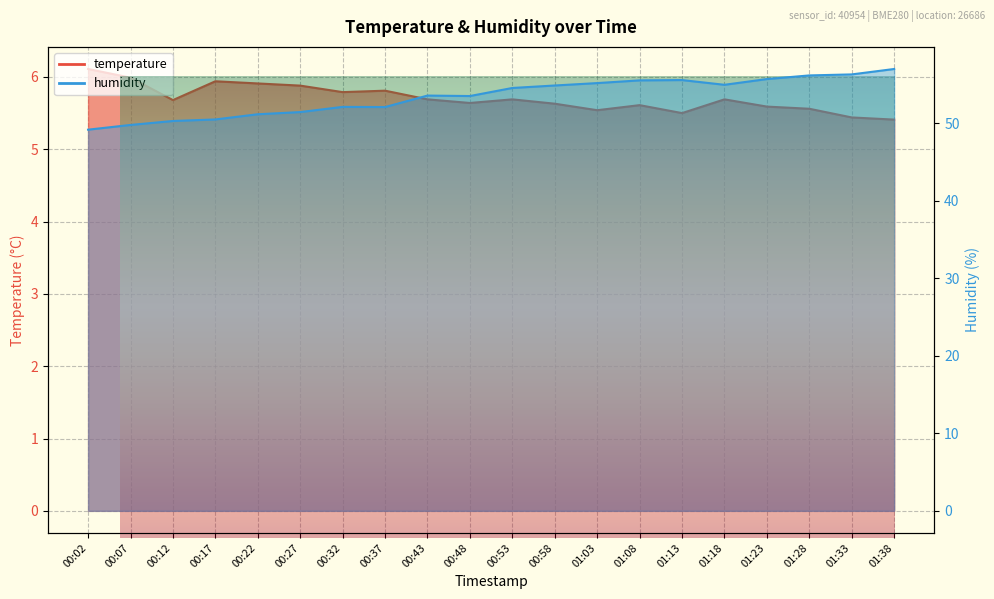

True or false: humidity has more than 2 points higher than both neighbors.

True